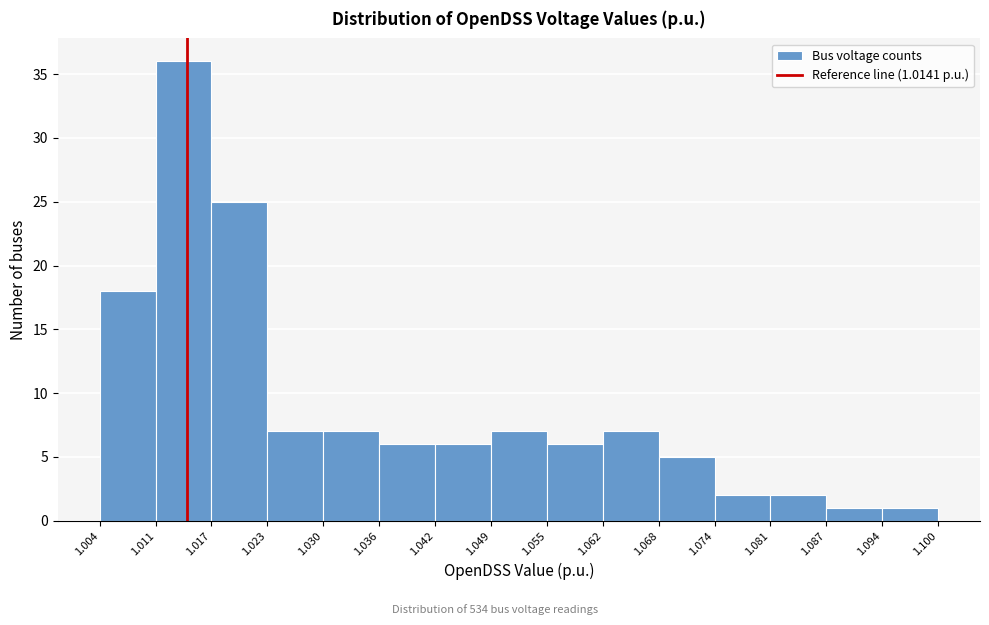

Which range on the x-axis has the tallest bar?

1.011 to 1.017